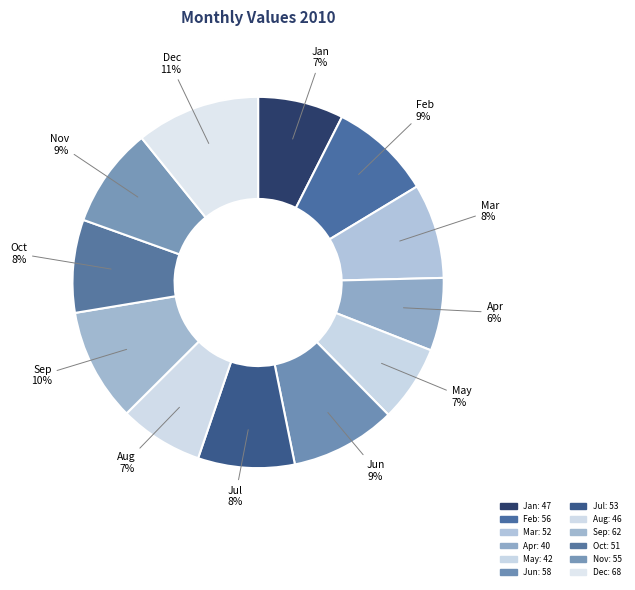

Combined, do Oct and Jan account for over 50%?

No